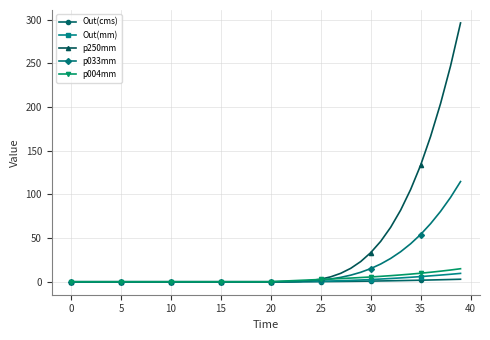

How many data points does each series have?

40